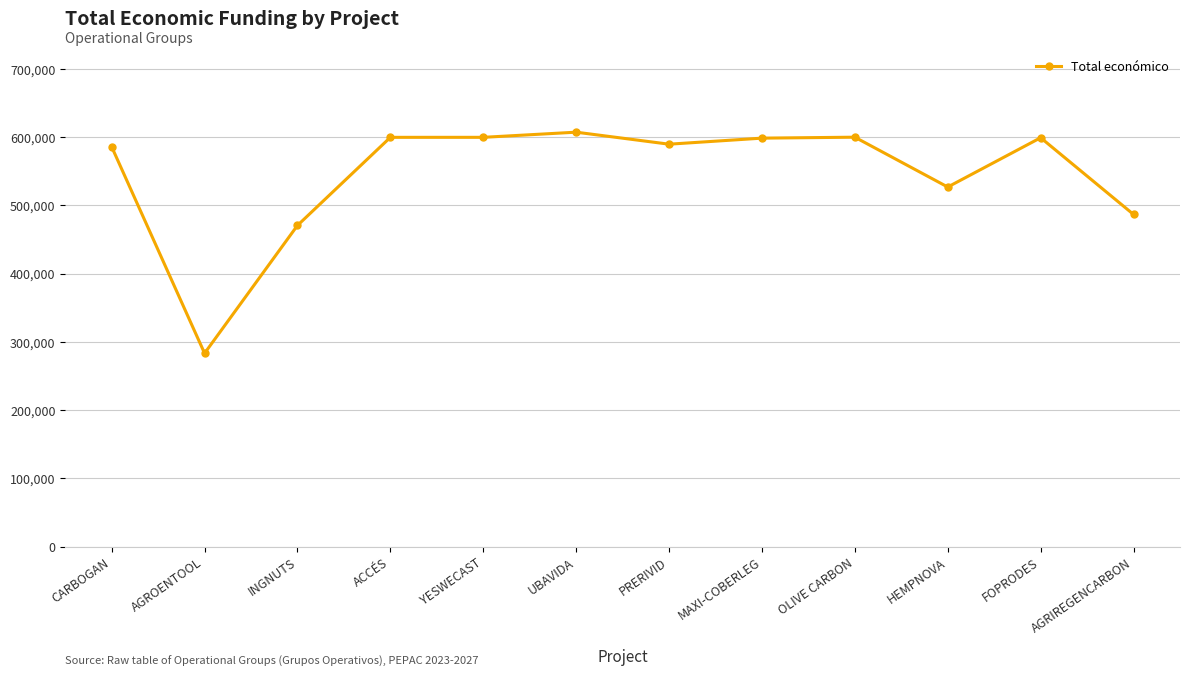

What is the ratio of the value at PRERIVID to the value at ACCÉS?

1.0